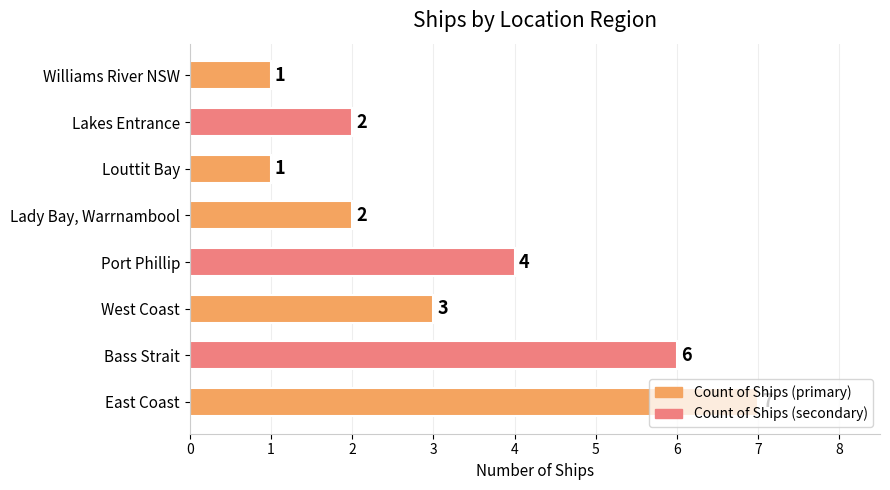

Is it true that the value at Louttit Bay is 0?

False